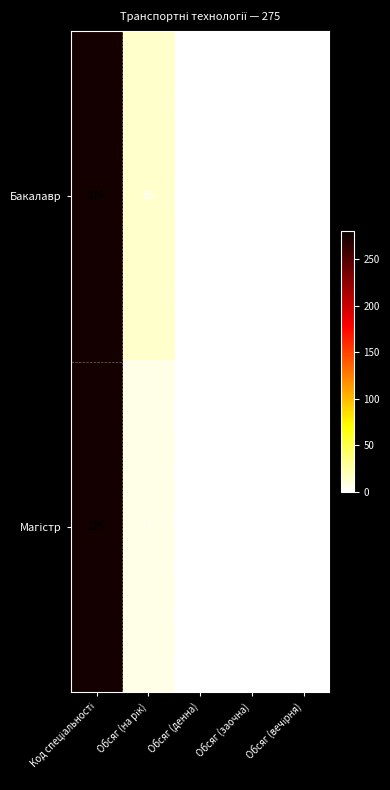

Which series has the largest total across all categories?

Бакалавр